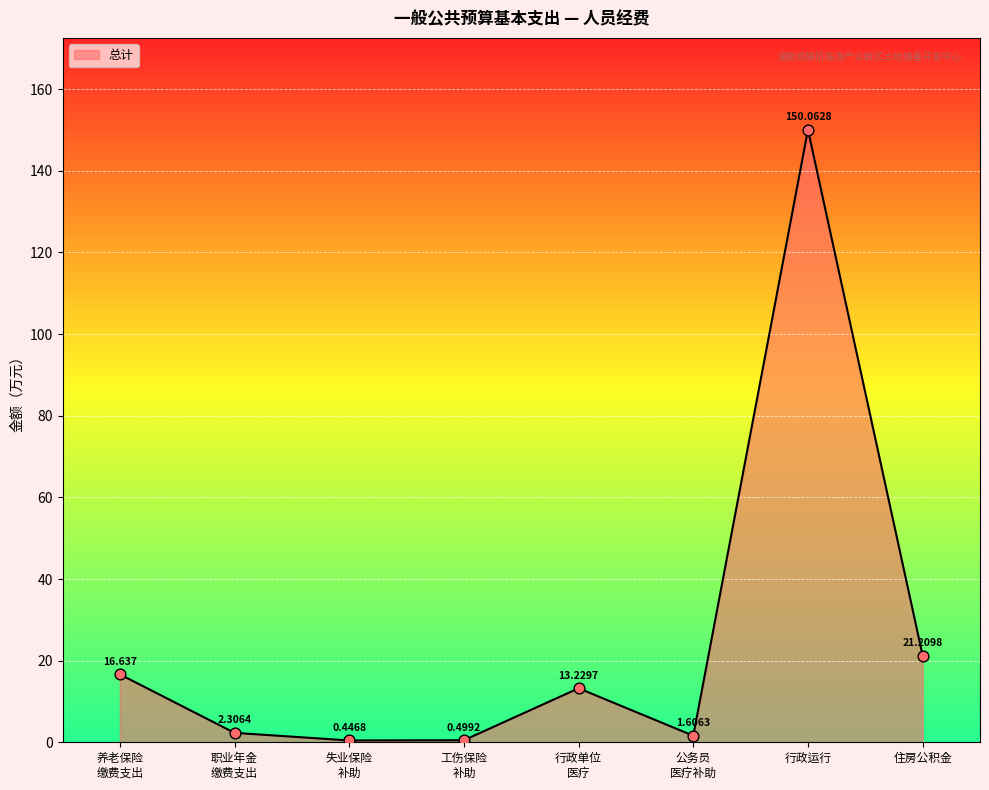

Which has a higher value, 住房公积金 or 行政运行?

行政运行